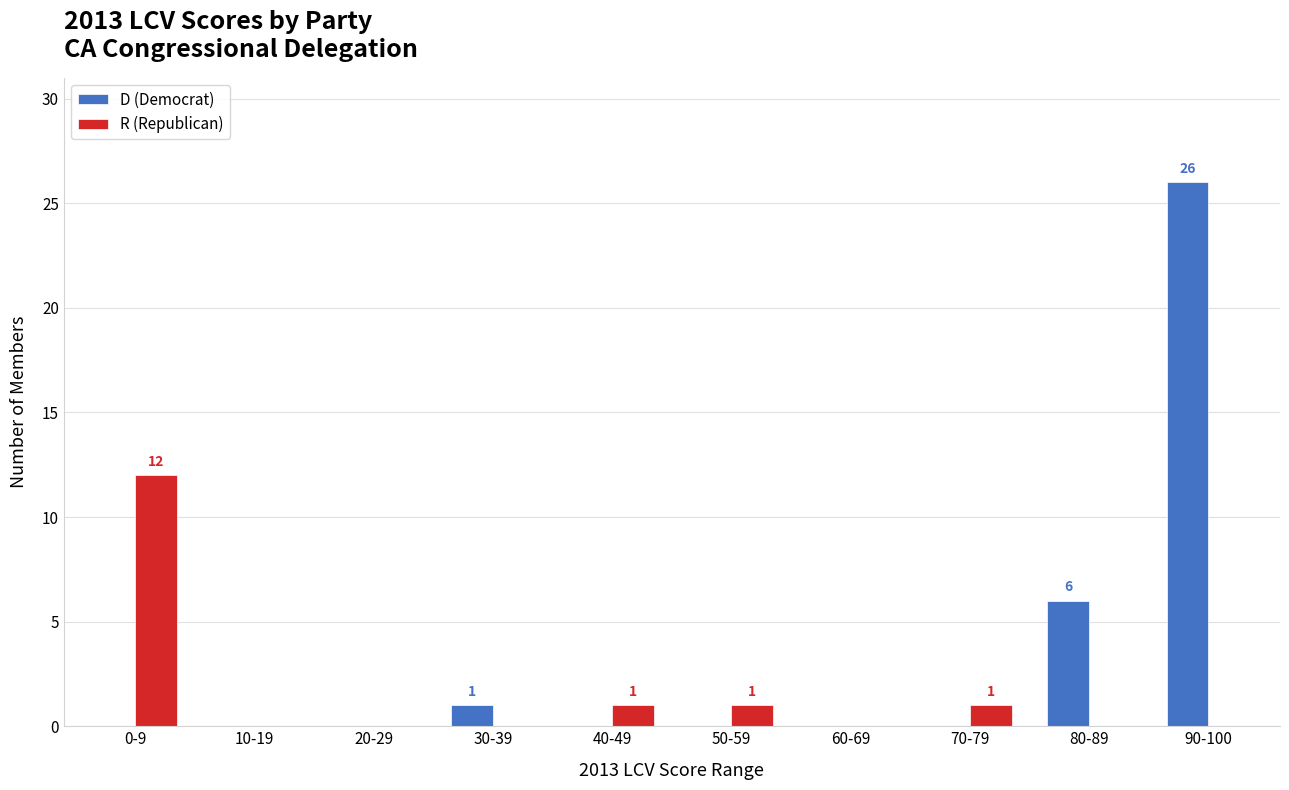

The D (Democrat) series shows 18 at 60-69. True or false?

False